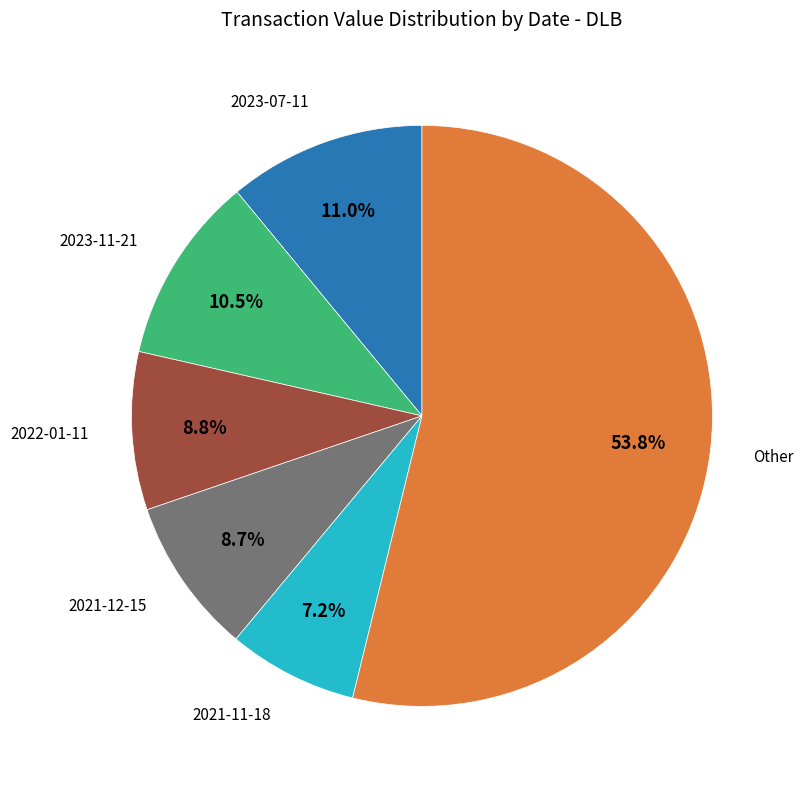

How many segments does this pie chart have?

6